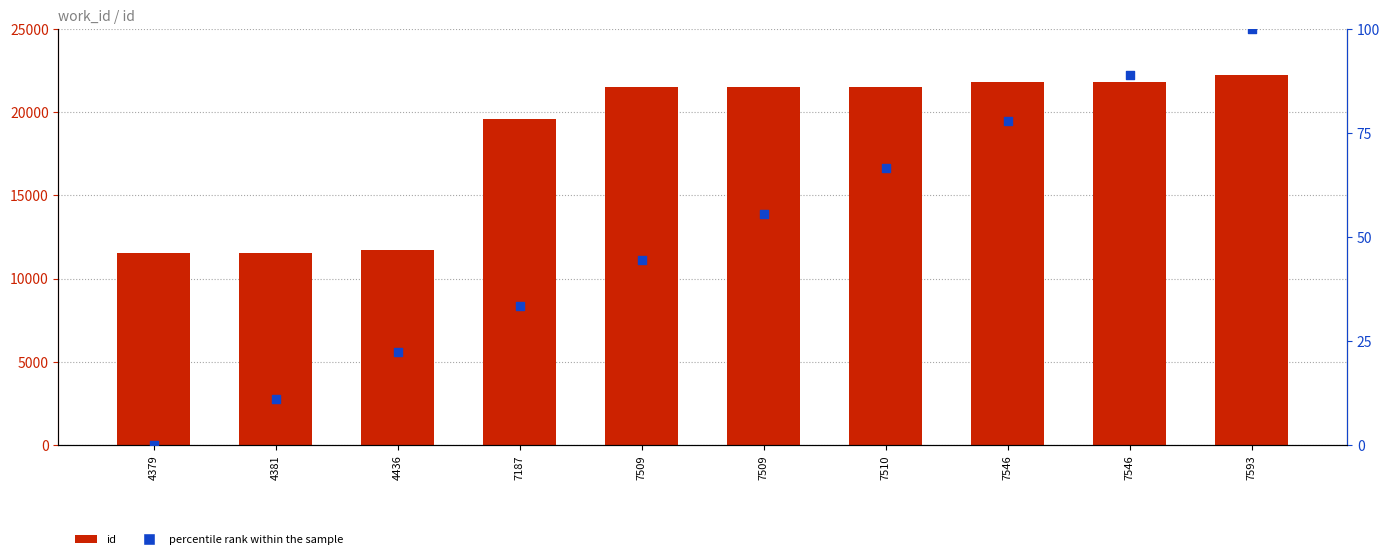

Which series contains the highest Y value?

id